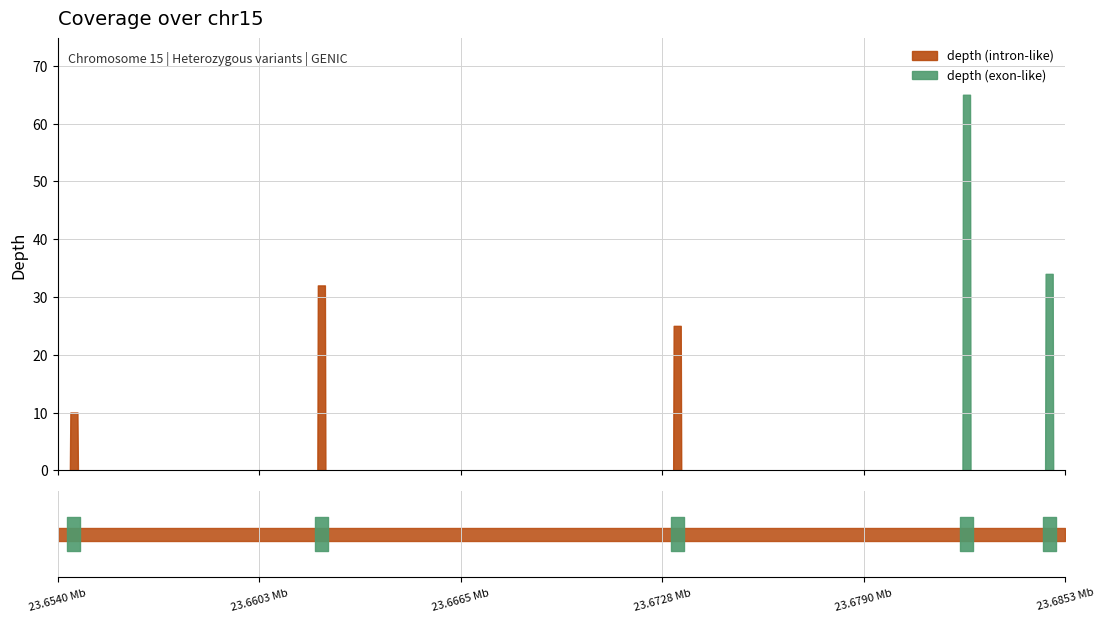

List the labels in order of value, smallest first.

23654504, 23673211, 23662178, 23684751, 23682190